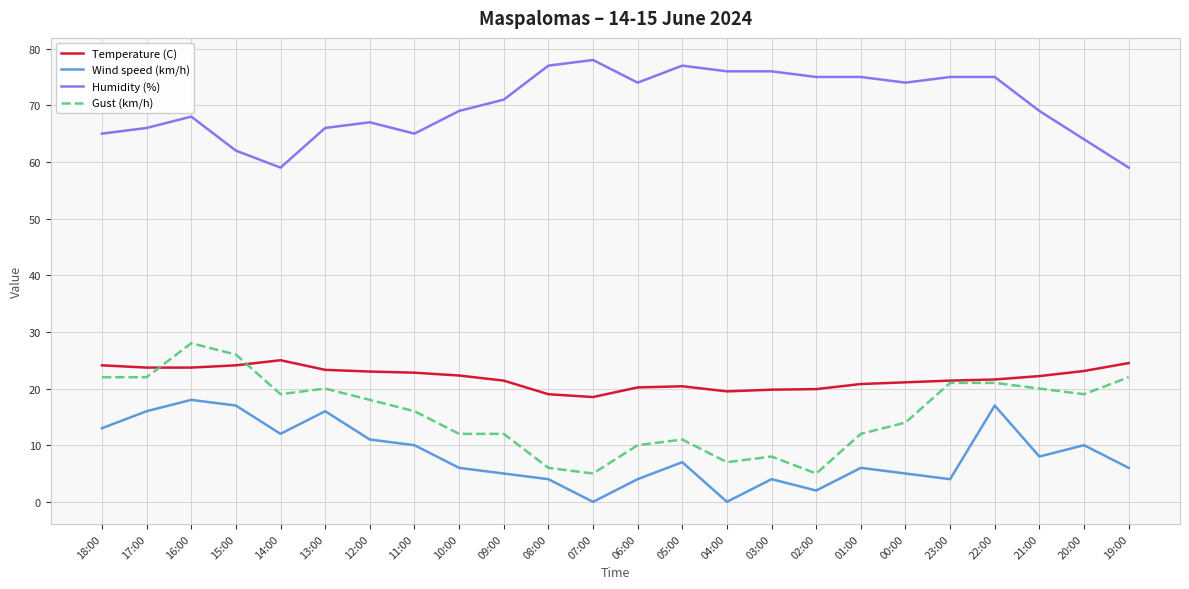

True or false: Wind speed (km/h) and Humidity (%) intersect in this chart.

False